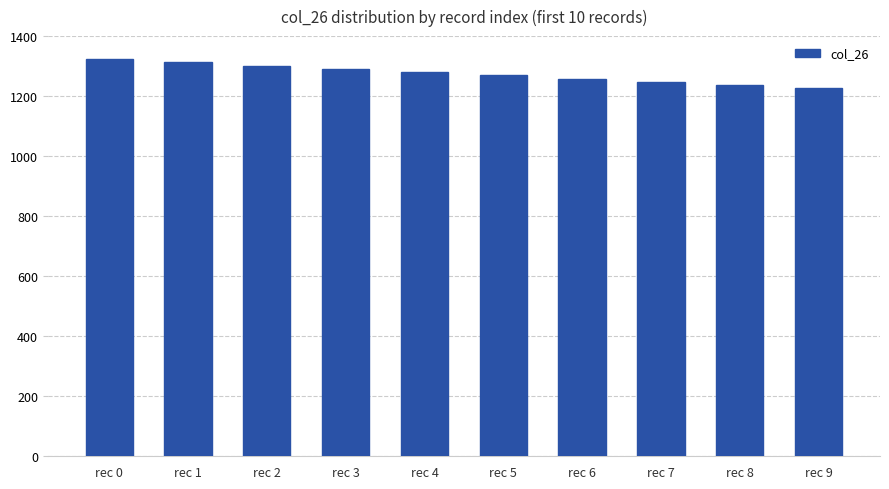

What is the minimum value shown in the chart?

1226.2